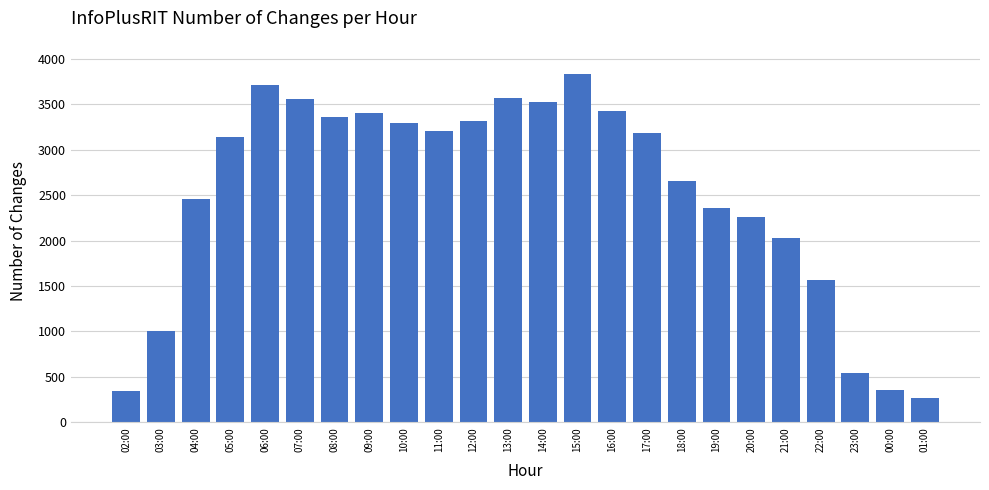

What is the minimum value shown in the chart?

272